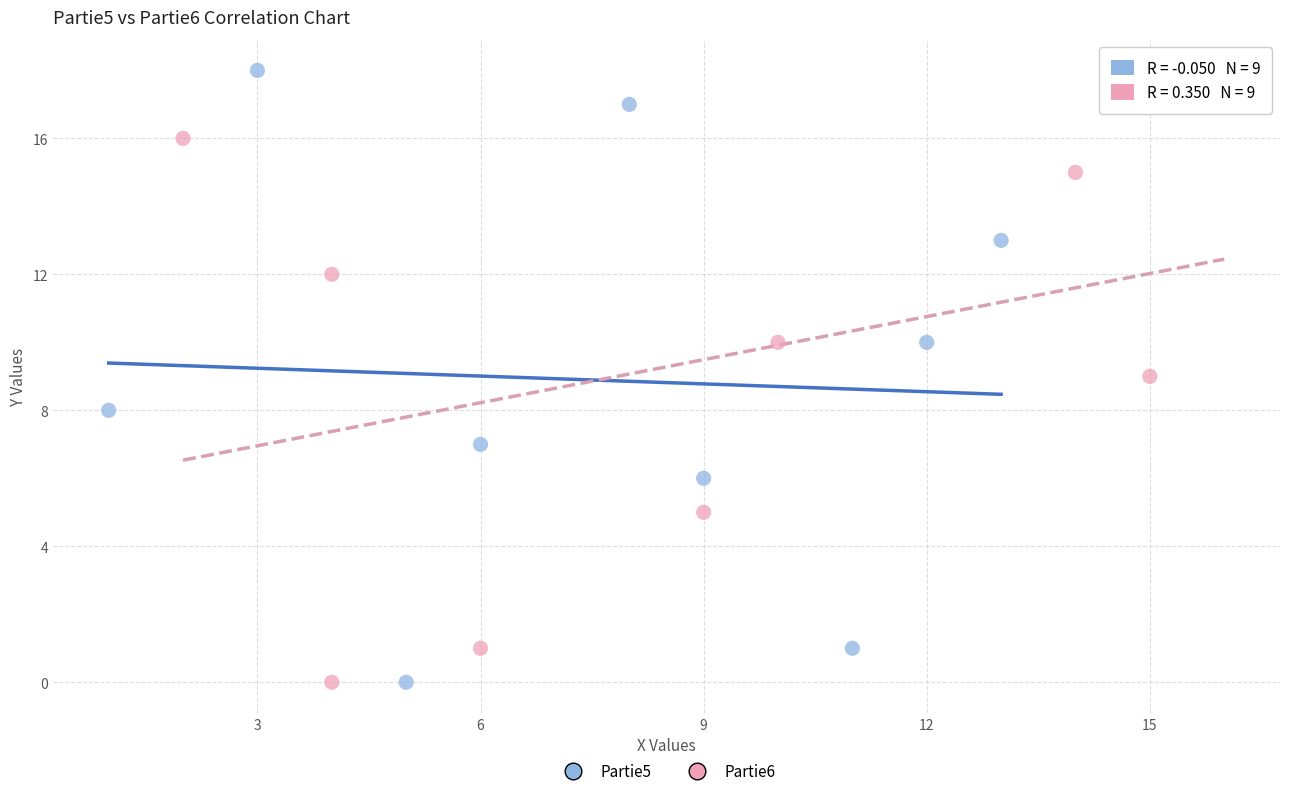

Which series reaches the maximum Y coordinate?

Partie5